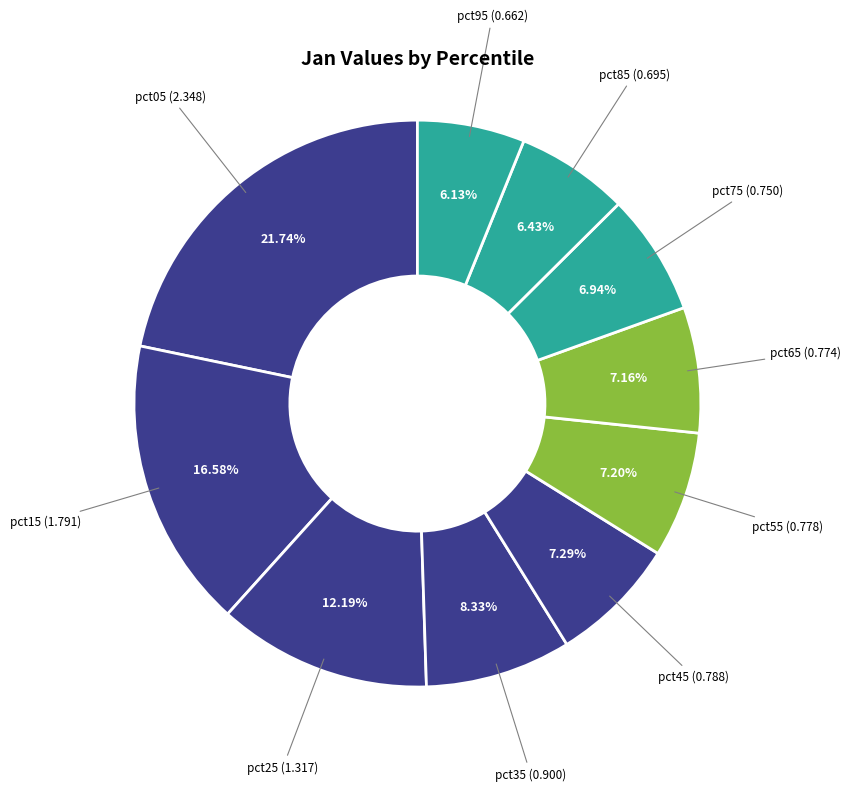

To the nearest percent, what is the average slice percentage?

10%